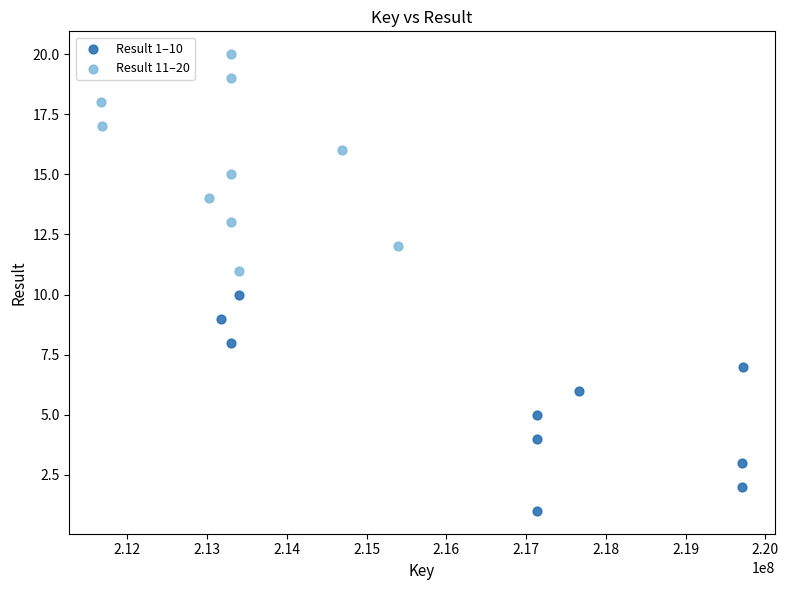

Which series reaches the maximum Y coordinate?

Result 11–20